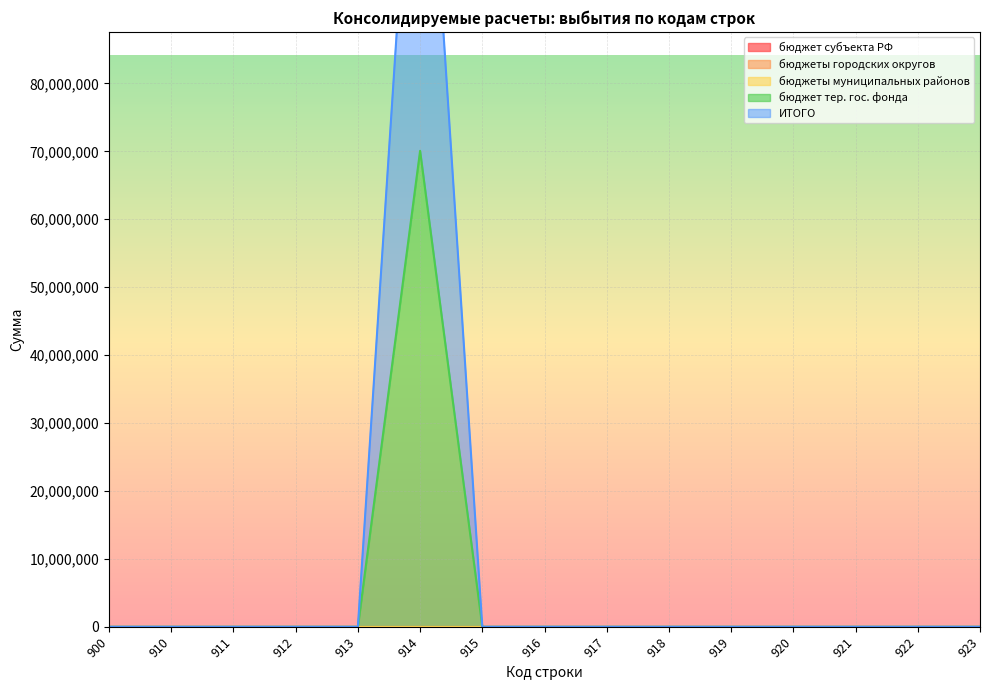

True or false: бюджеты муниципальных районов and ИТОГО cross at least once.

False